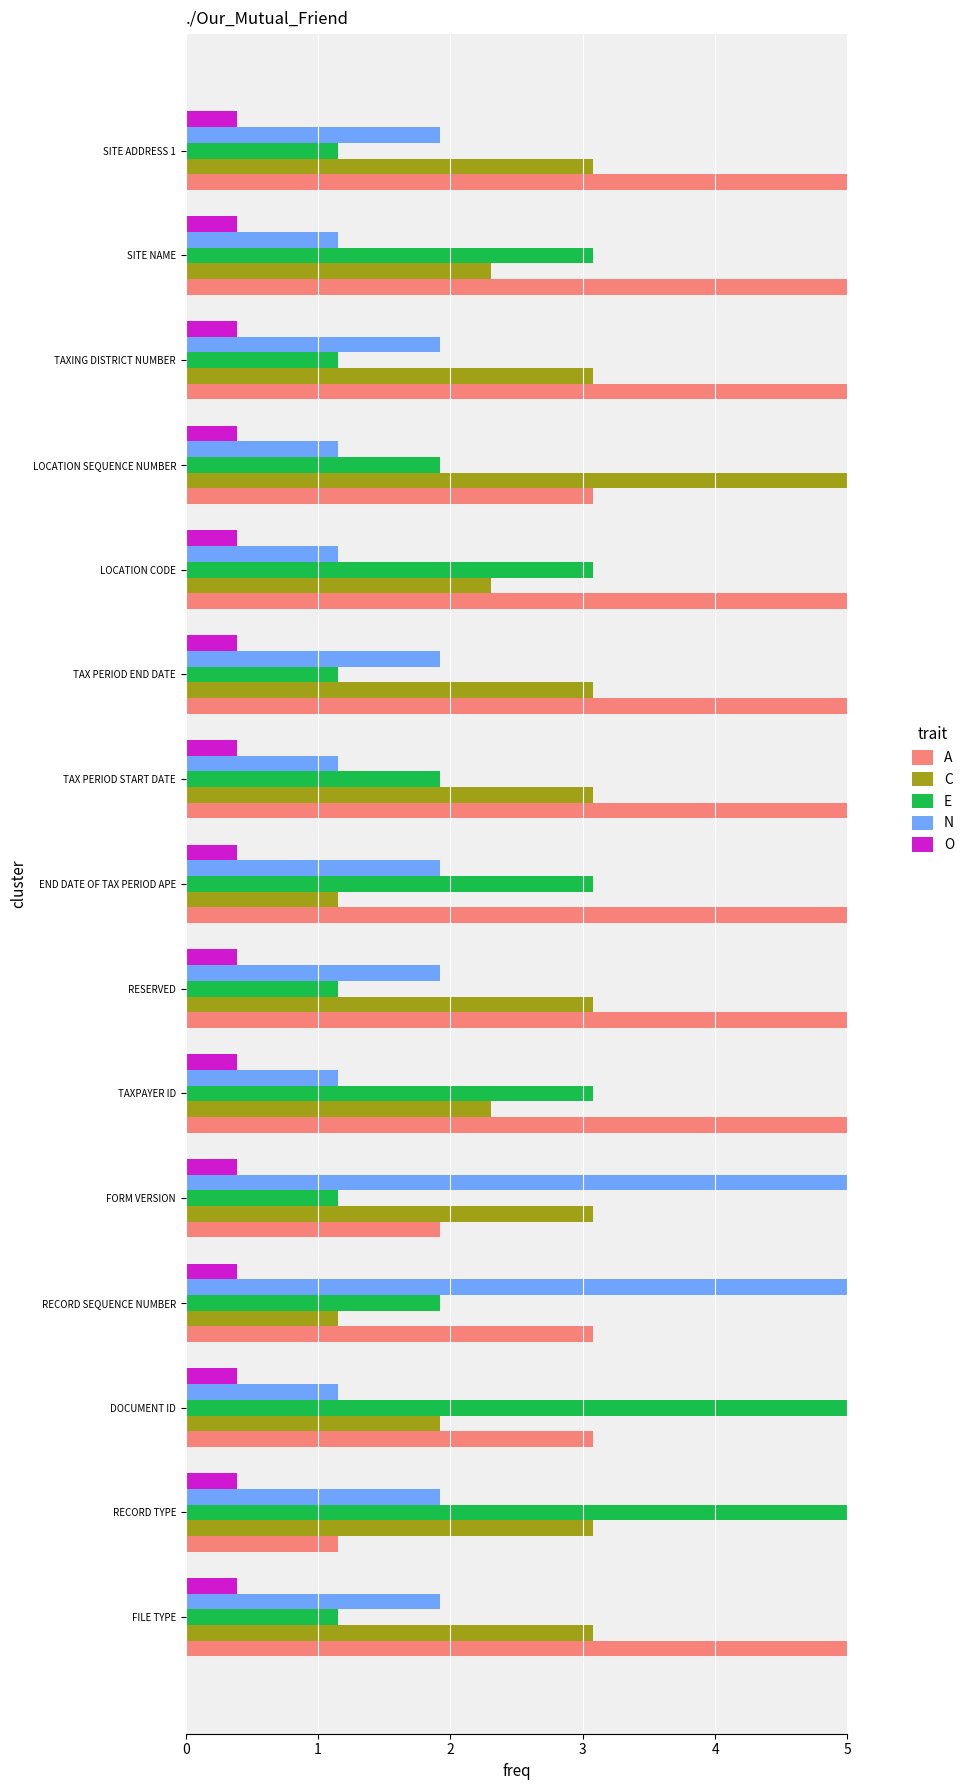

What is the greatest value displayed?

5.0